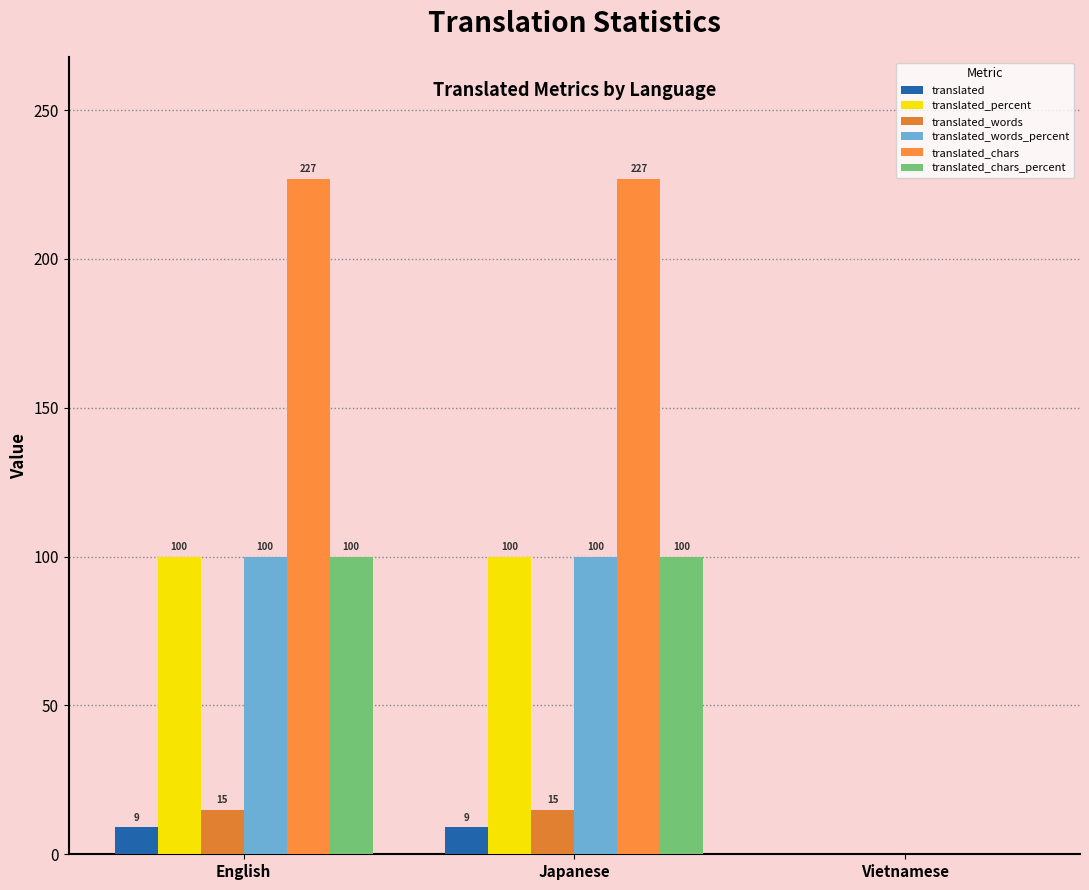

Is the value of translated_chars at Vietnamese greater than the value of translated_percent at Vietnamese?

No